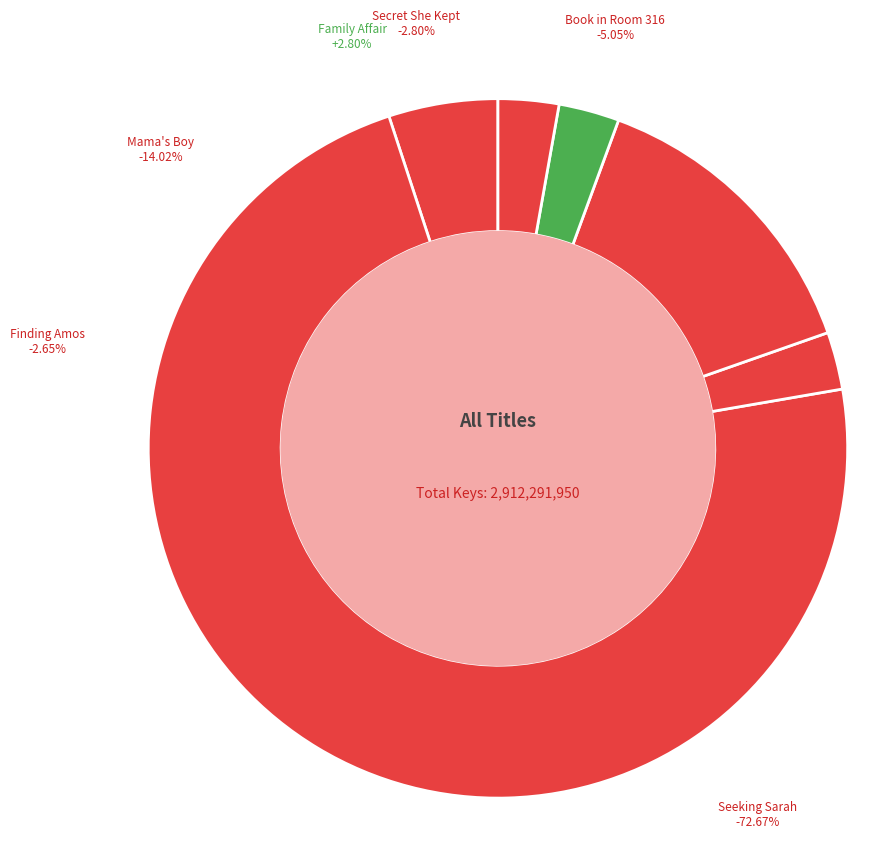

To the nearest percent, what portion does Seeking Sarah represent?

73%